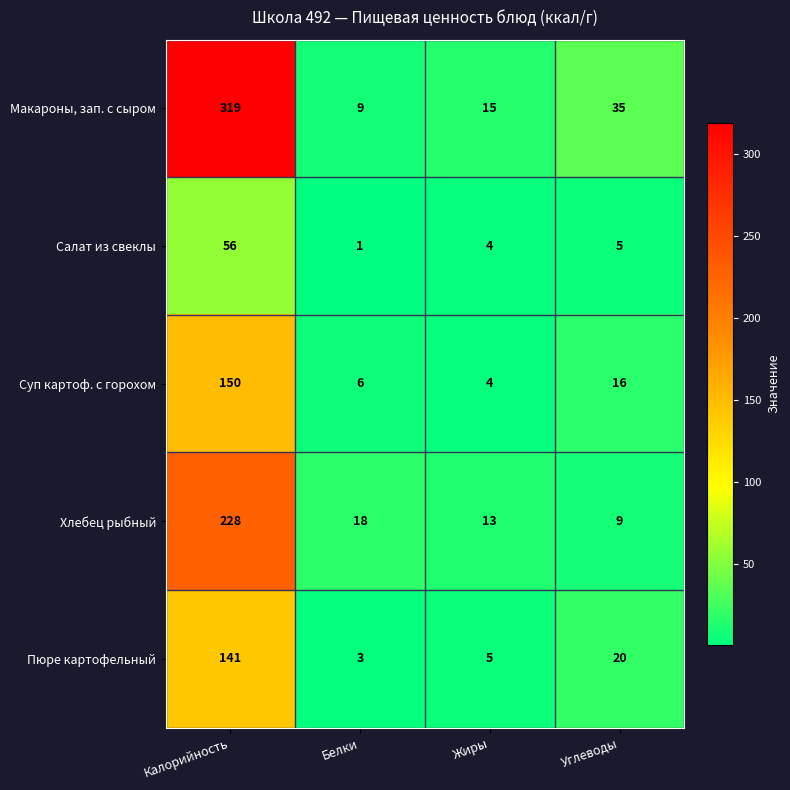

What is the maximum value for Макароны, зап. с сыром?

319